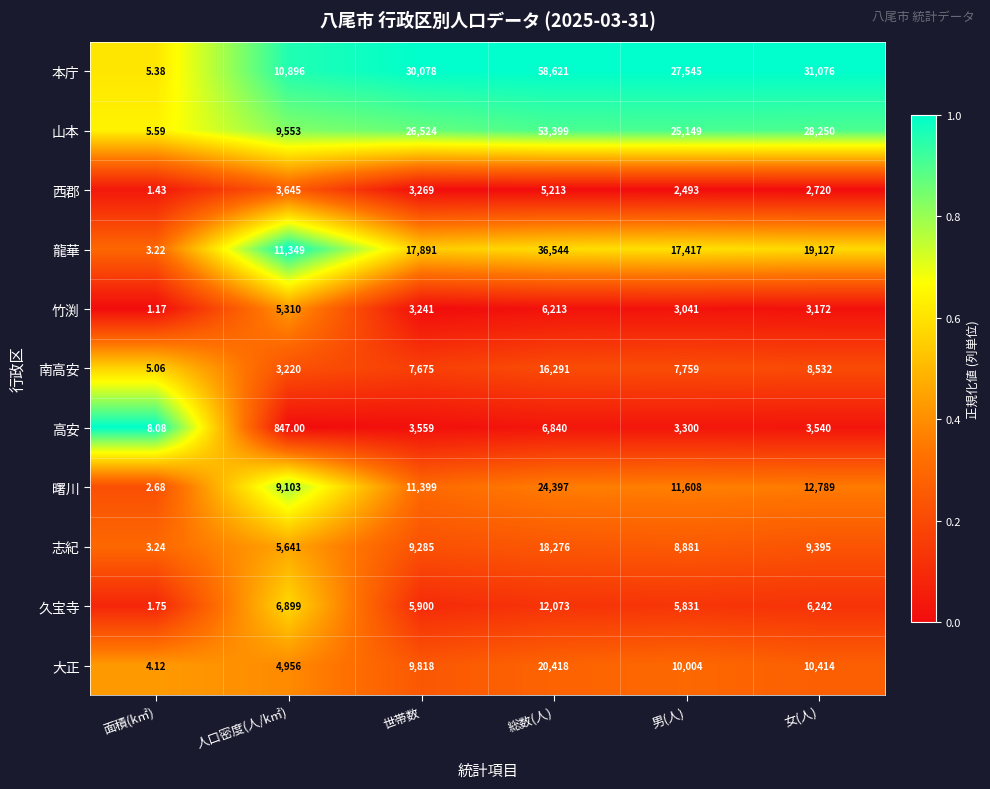

Which category has the lowest value across all series?

面積(k㎡)